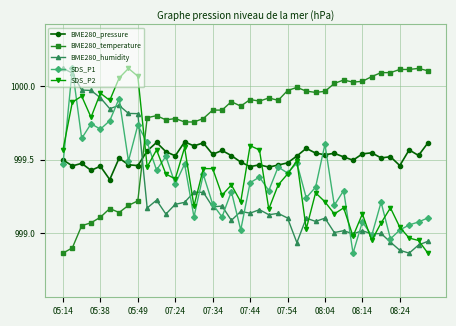

Which series ends up on top after the final intersection of BME280_humidity and BME280_temperature?

BME280_temperature